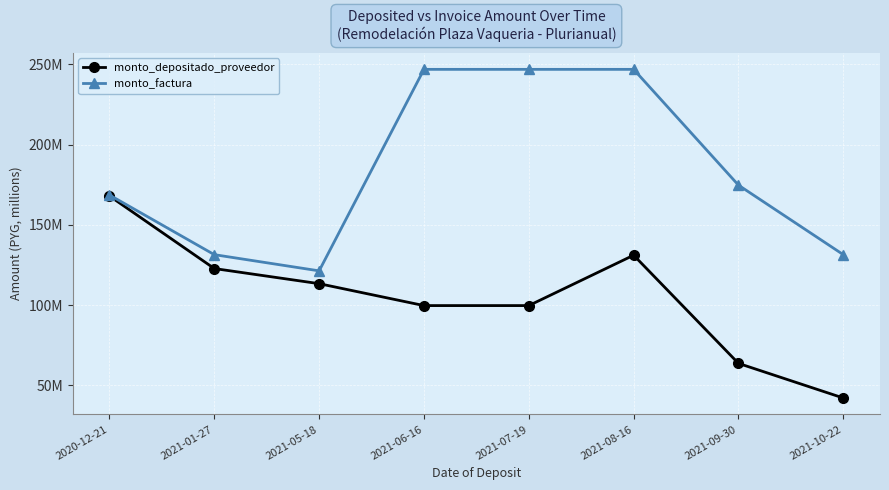

Reading right to left, what are all the values shown in this chart?

monto_depositado_proveedor: 41996727	63583836	131052407	99636364	99636364	113302394	122739545	167986909
monto_factura: 131400000	174736954	246966080	246966080	246966080	121296966	131400000	168600000